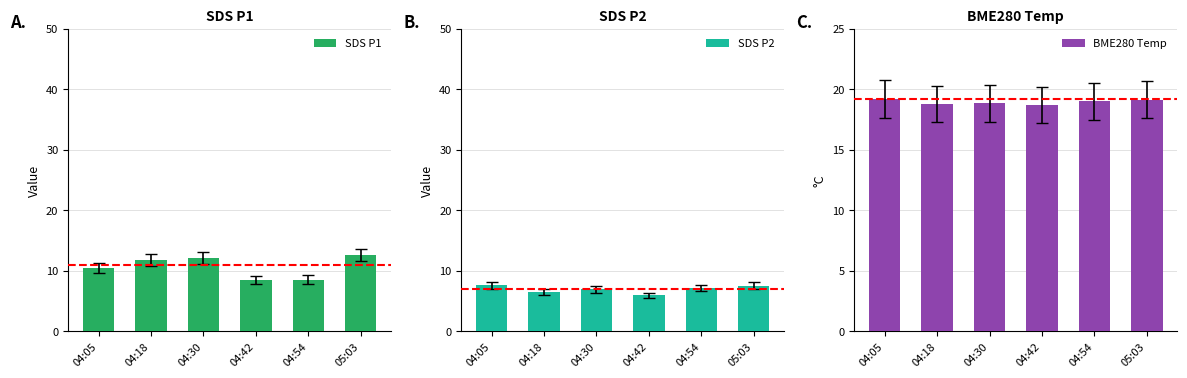

Reading left to right, extract all data points from this chart.

SDS P1: 04:05=10.4	04:18=11.8	04:30=12.2	04:42=8.4	04:54=8.6	05:03=12.6
SDS P2: 04:05=7.6	04:18=6.5	04:30=6.9	04:42=6.0	04:54=7.2	05:03=7.5
BME280 Temp: 04:05=19.2	04:18=18.8	04:30=18.9	04:42=18.7	04:54=19.0	05:03=19.1